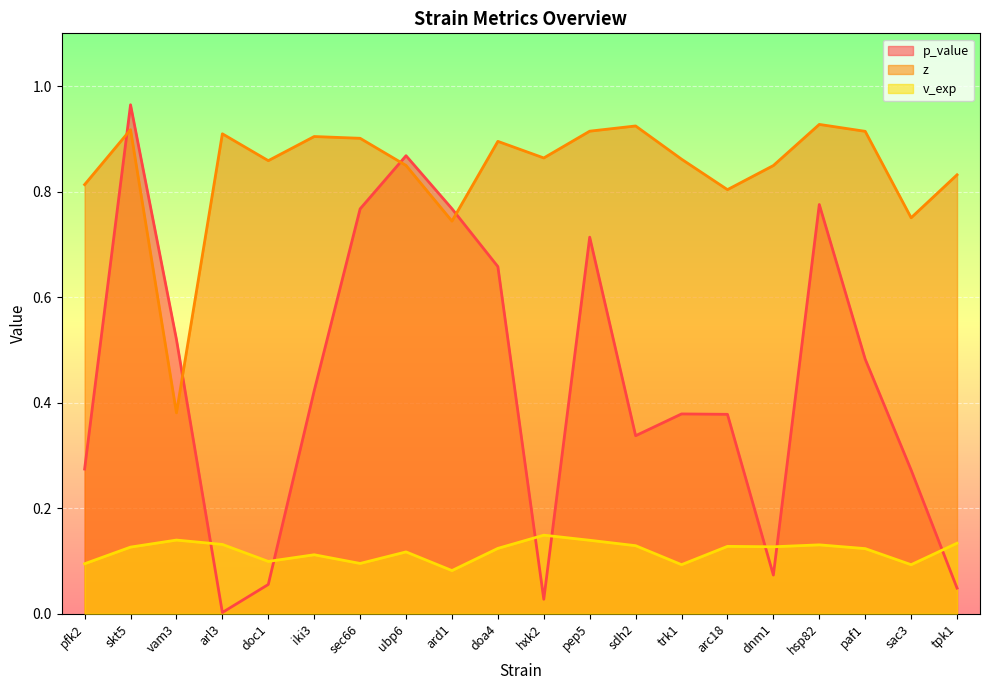

What is the total value across all series at ard1?

1.6